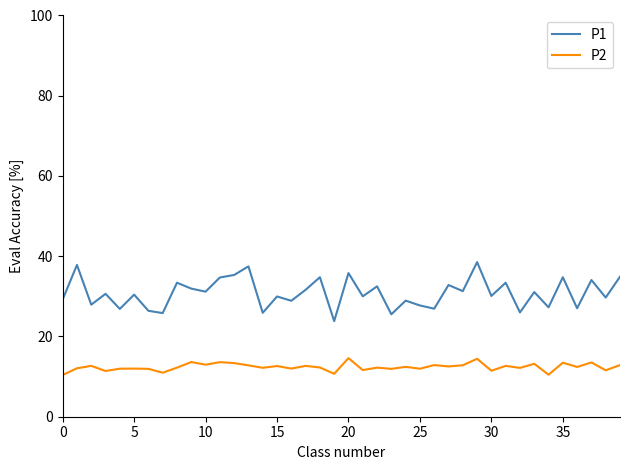

True or false: P1 has more than 1 points higher than both neighbors.

True